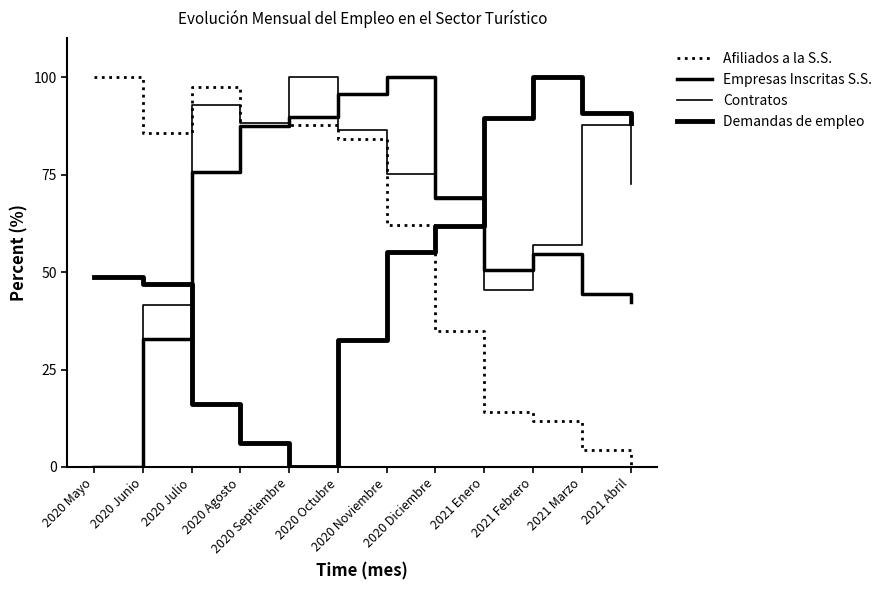

How many series are shown in this chart?

4